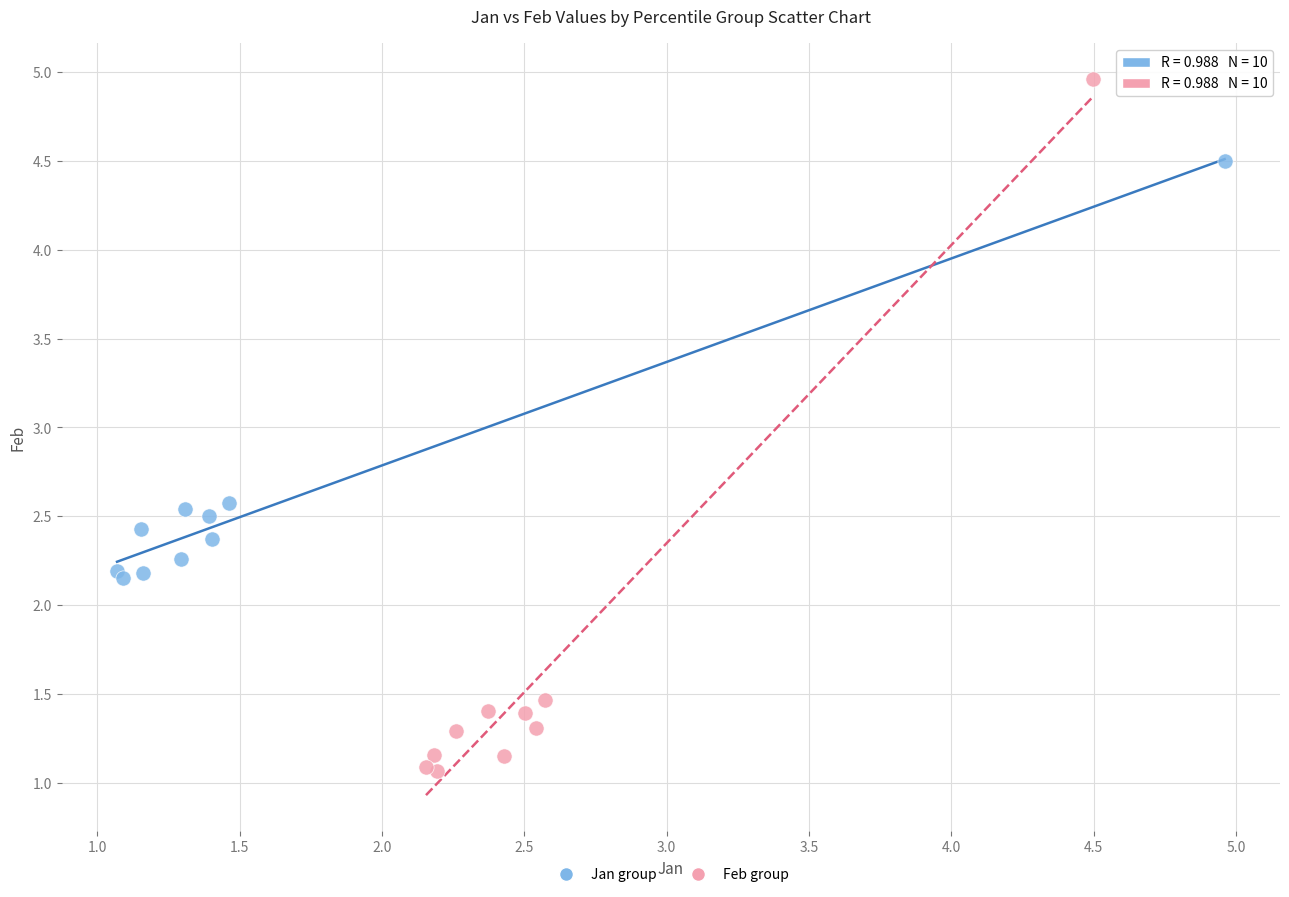

Which series has the largest Y range (max minus min)?

Feb group